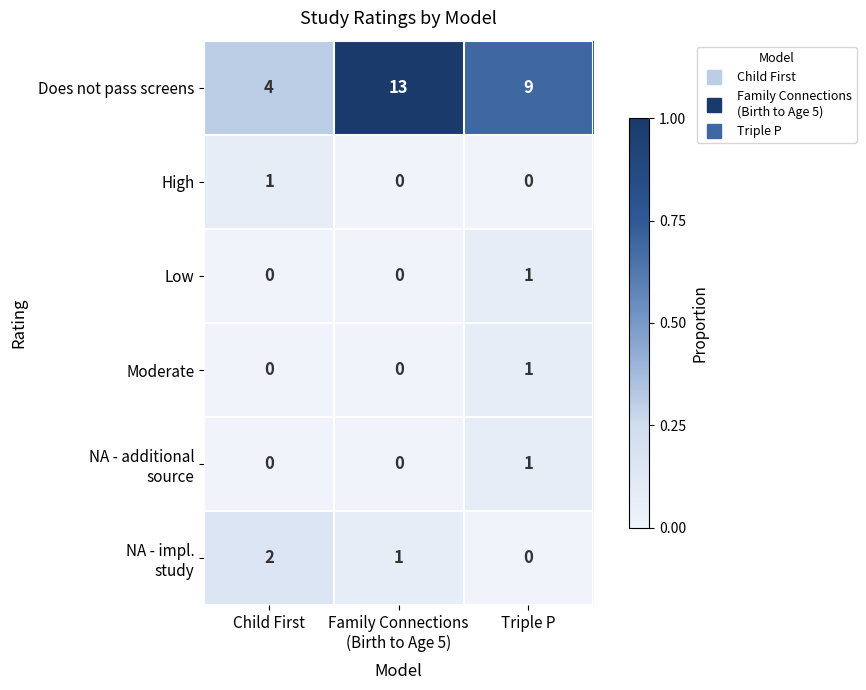

Is it true that High equals 0 at Triple P?

True